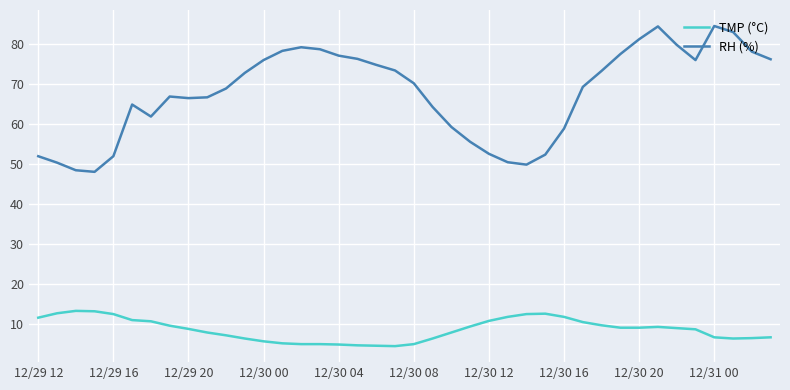

What is the difference between the maximum and minimum values in the TMP (°C) series?

8.8